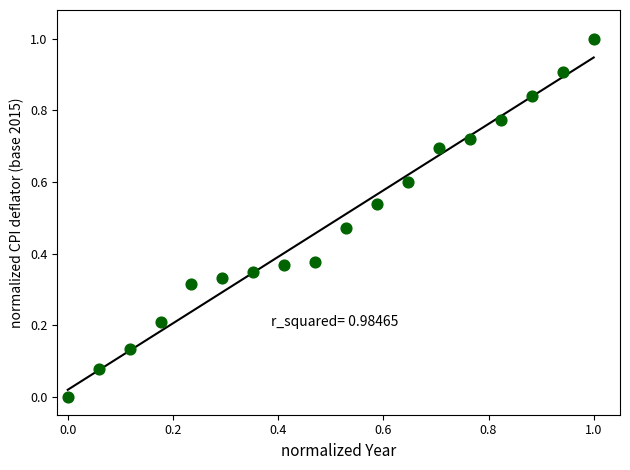

What is the range of X values (max minus min)?

1.0